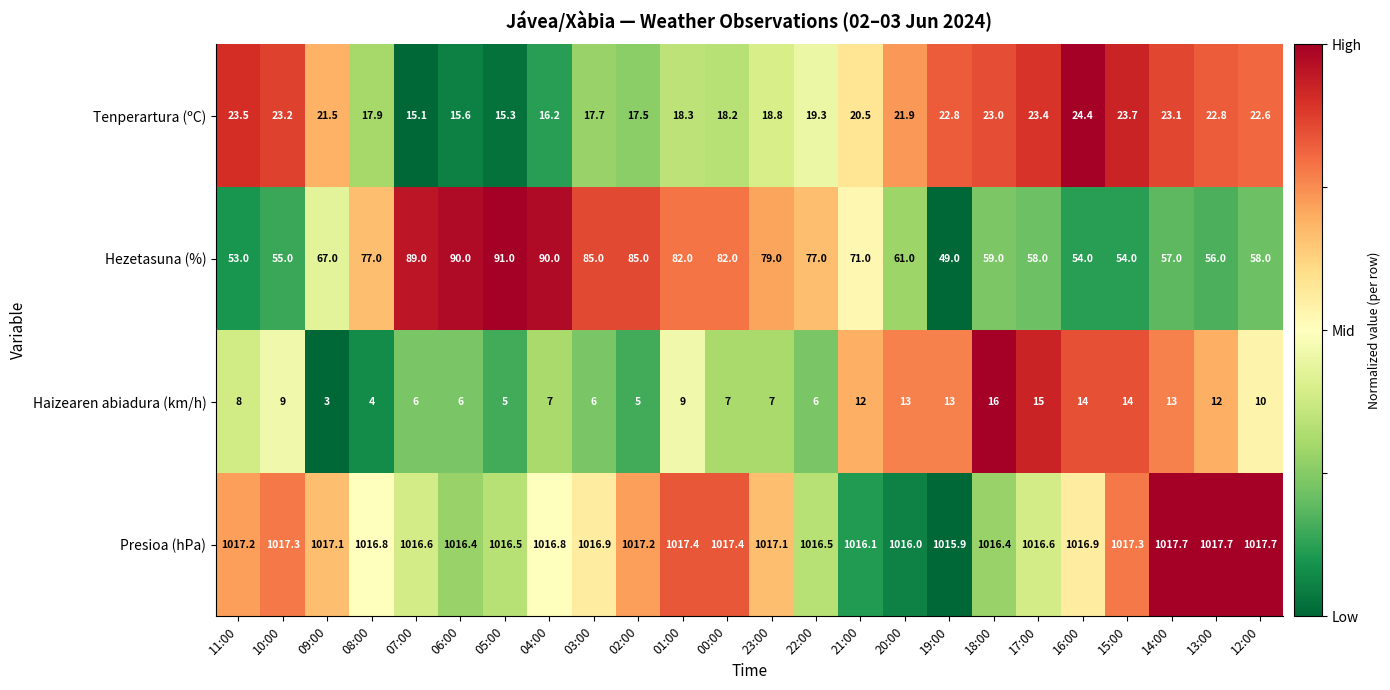

What is the total value across all series at 10:00?

1104.5